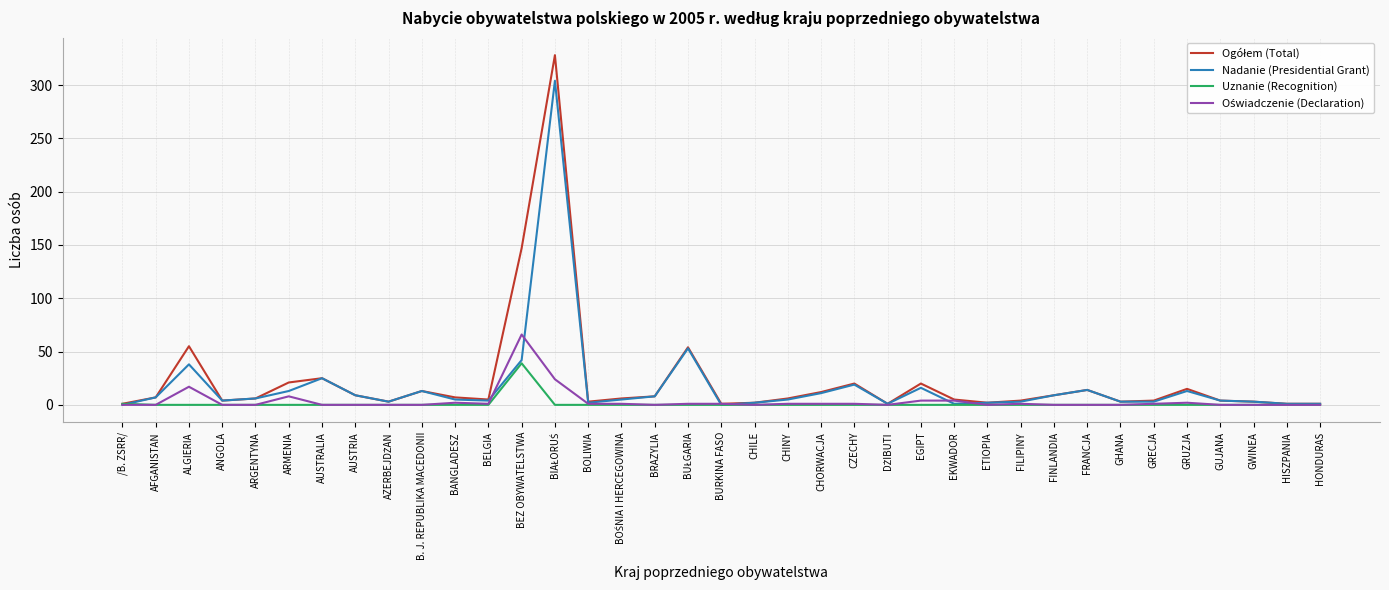

What is the total value across all series at EGIPT?

40